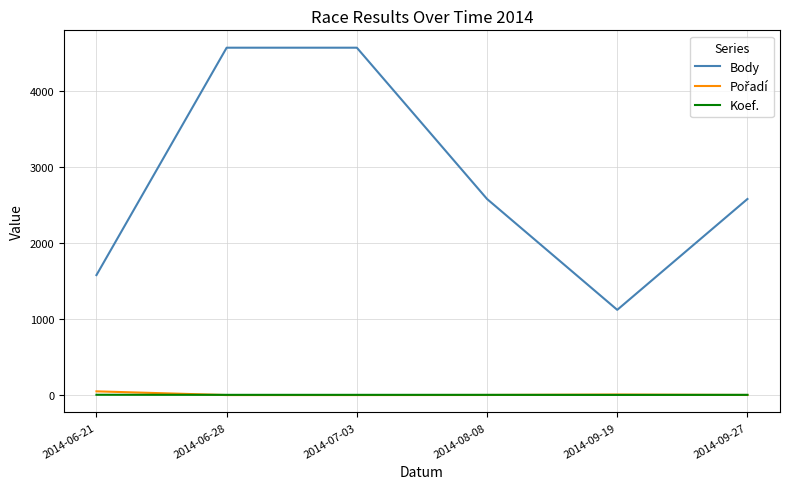

Which series changed the most between 2014-06-28 and 2014-09-27?

Body